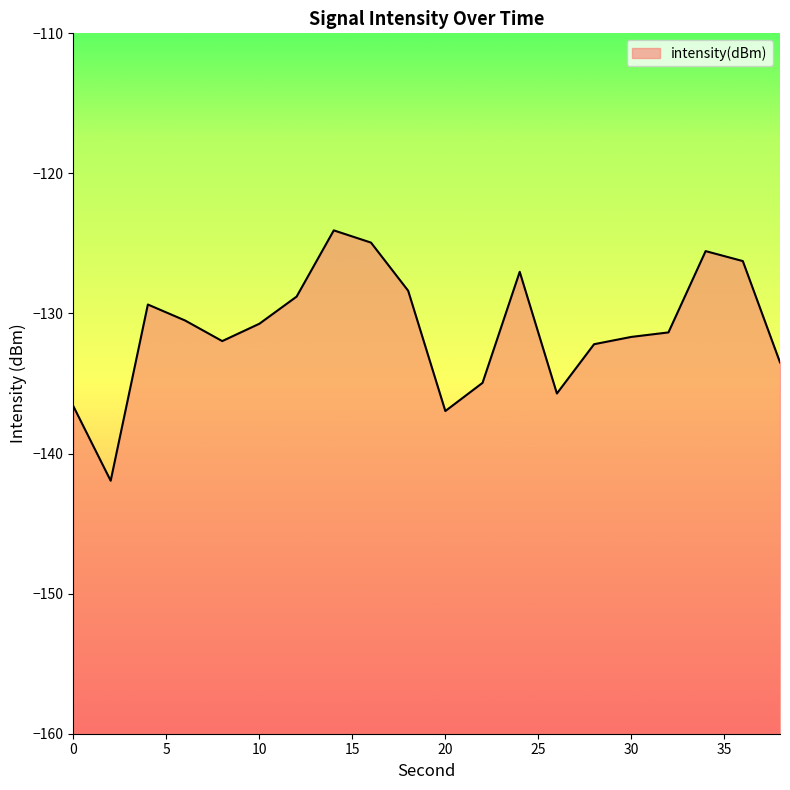

What is the value of the 16th point from the left?

-131.7